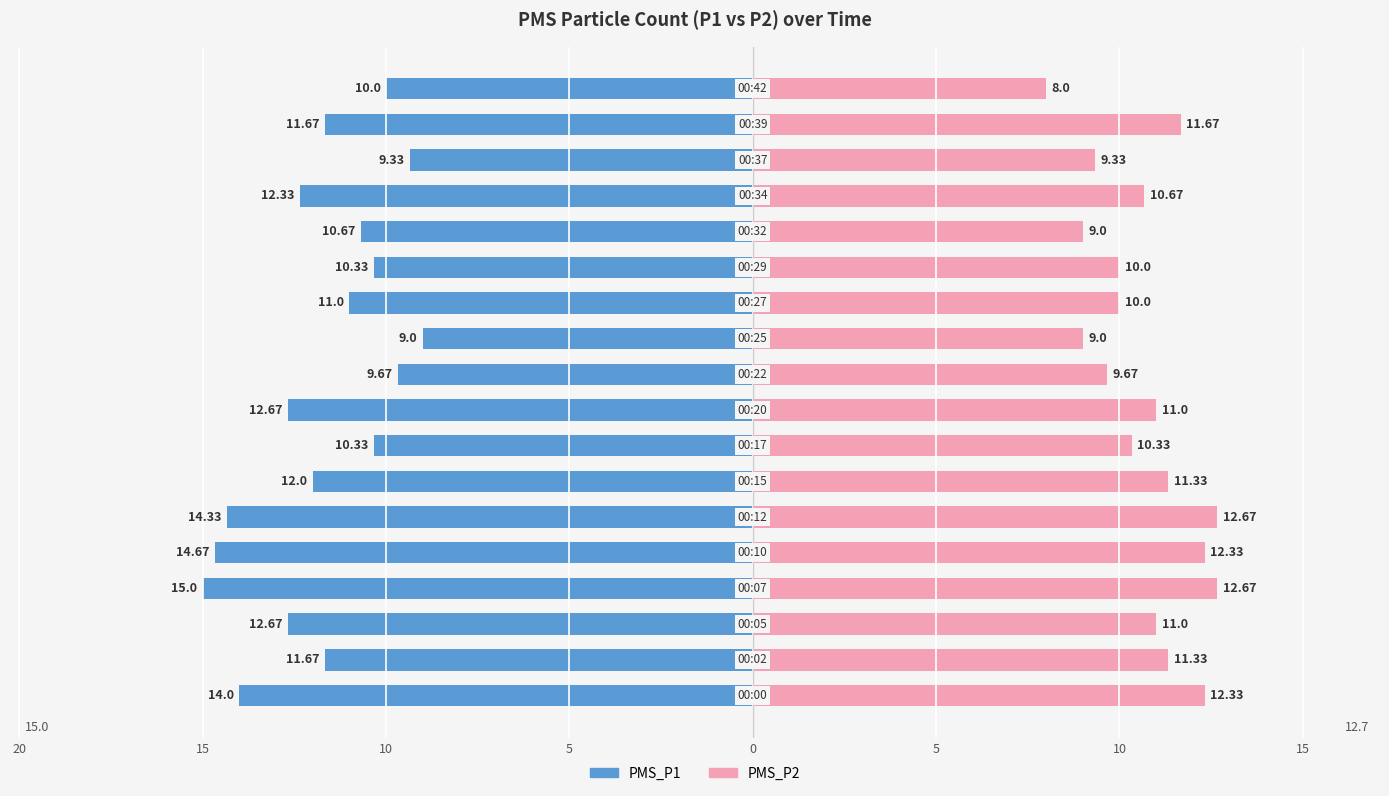

Count the number of categories in the chart.

18